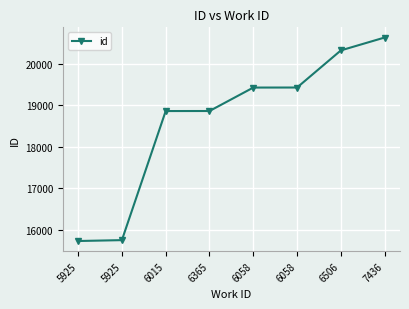

What is the label of the 1st point from the right?

7436